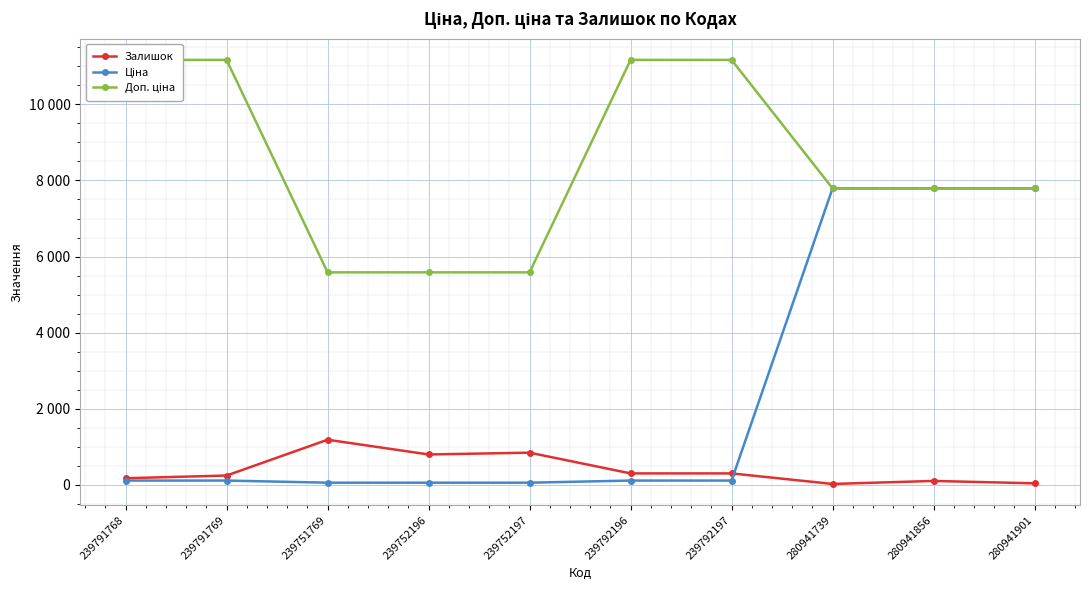

Reading left to right, extract all data points from this chart.

Залишок: 239791768=173.0	239791769=244.0	239751769=1185.0	239752196=798.0	239752197=845.0	239792196=300.0	239792197=300.0	280941739=23.0	280941856=102.0	280941901=39.0
Ціна: 239791768=111.7	239791769=111.7	239751769=55.9	239752196=55.9	239752197=55.9	239792196=111.7	239792197=111.7	280941739=7792.9	280941856=7792.9	280941901=7792.9
Доп. ціна: 239791768=11169.0	239791769=11169.0	239751769=5585.0	239752196=5585.0	239752197=5585.0	239792196=11169.0	239792197=11169.0	280941739=7792.9	280941856=7792.9	280941901=7792.9